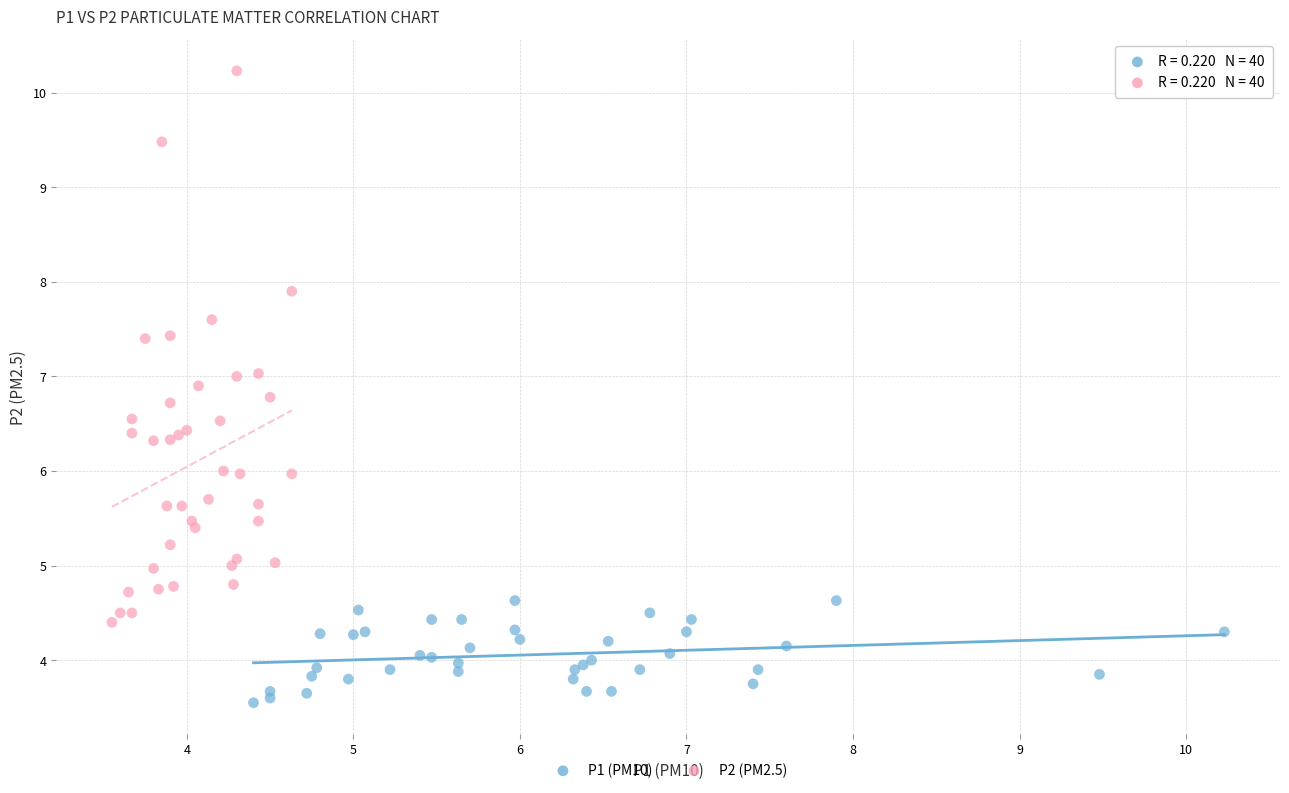

Which series reaches the minimum Y coordinate?

P1 (PM10)